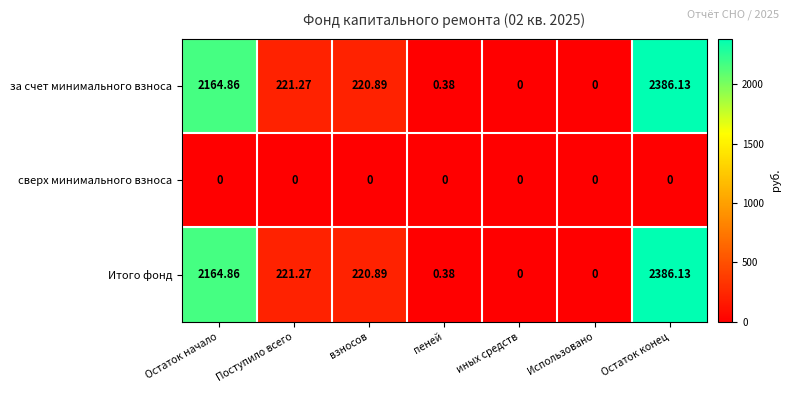

At which category is the sum across all series the highest?

Остаток конец